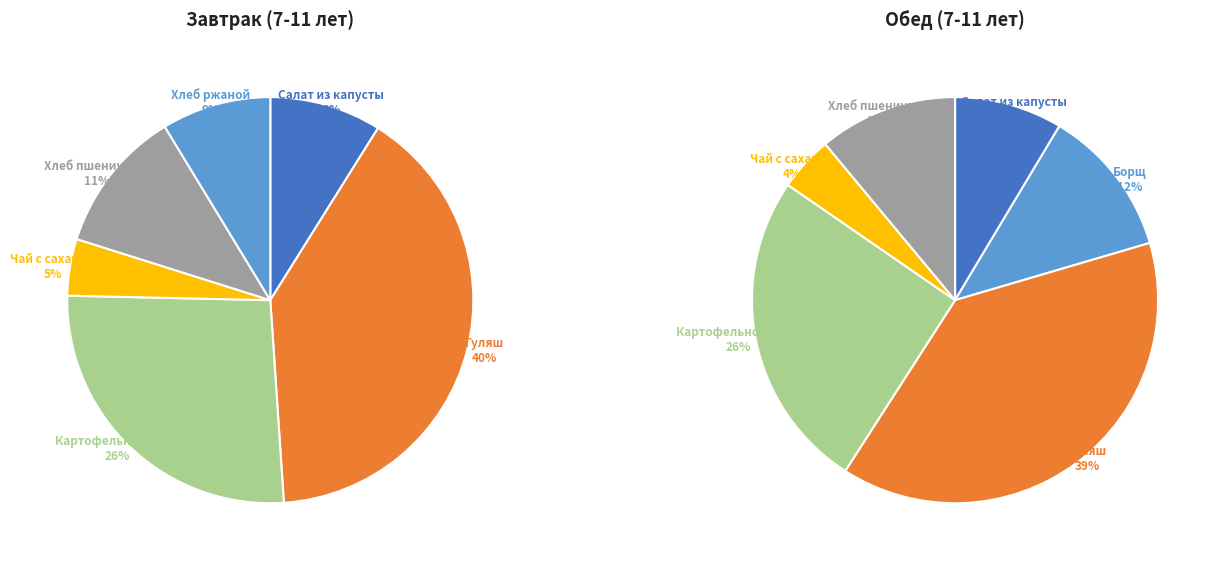

Do Чай с сахаром and Хлеб ржаной together represent more than half of the pie?

No